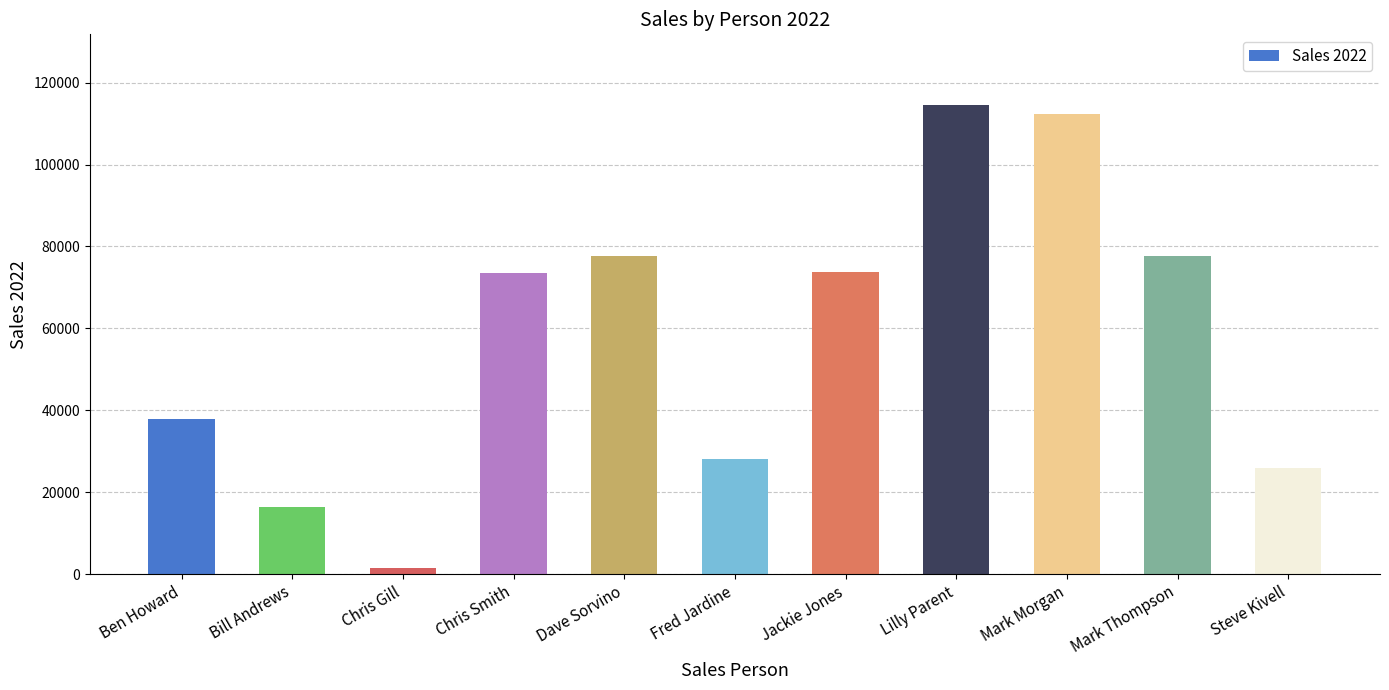

What value does the data have at Mark Morgan, to the nearest 50?

112350